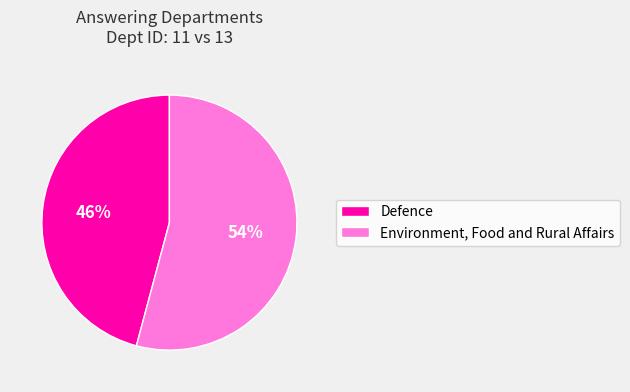

Combined, do Defence and Environment, Food and Rural Affairs account for over 50%?

Yes